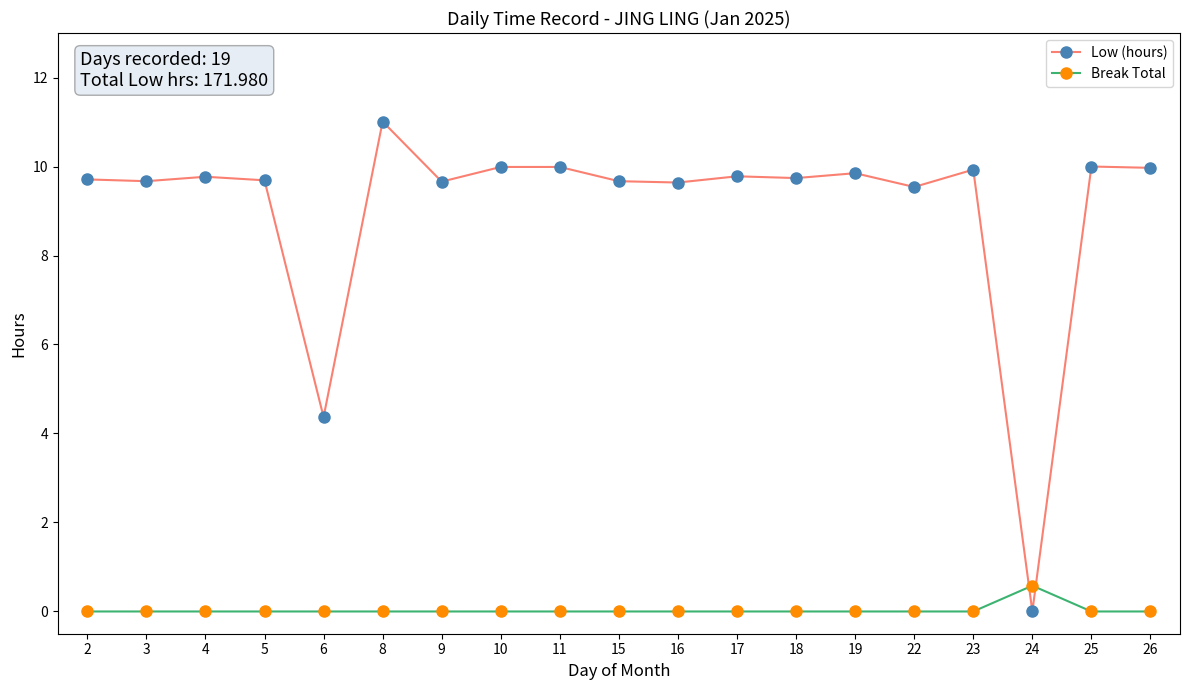

Is the value of Break Total at 23 greater than the value of Low (hours) at 23?

No